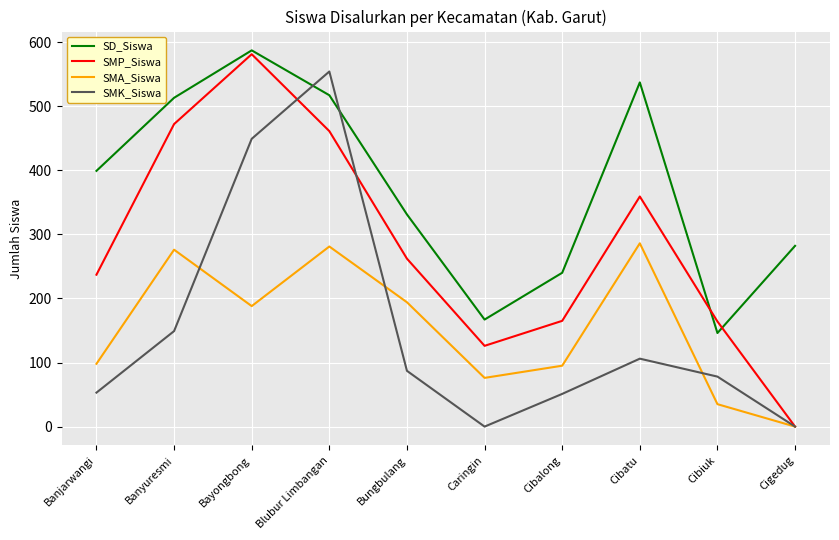

Rank the series at Cibalong from highest to lowest value.

SD_Siswa, SMP_Siswa, SMA_Siswa, SMK_Siswa